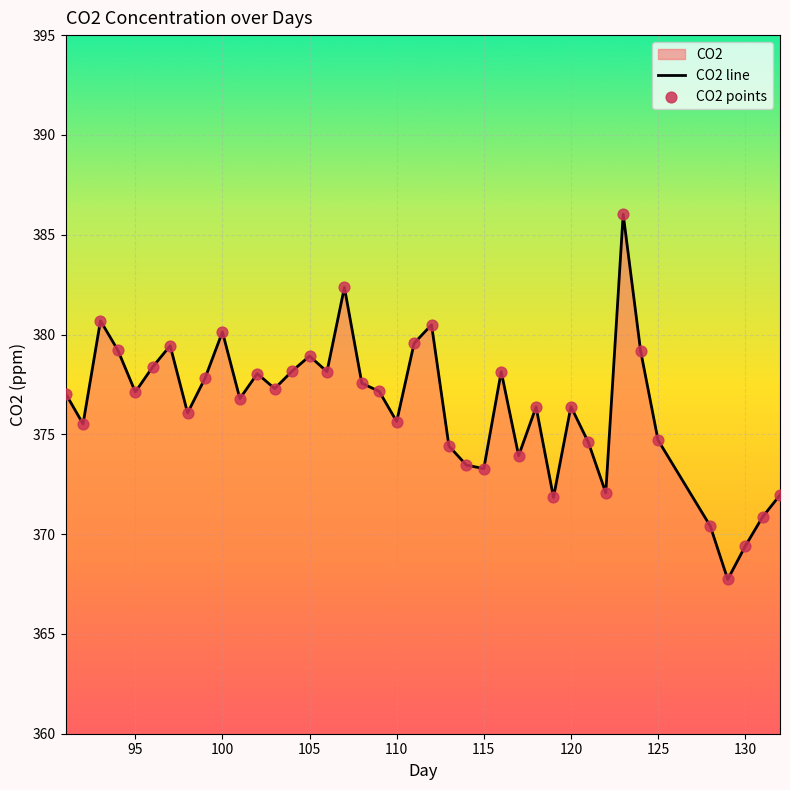

Which series has the largest Y range (max minus min)?

CO2 line